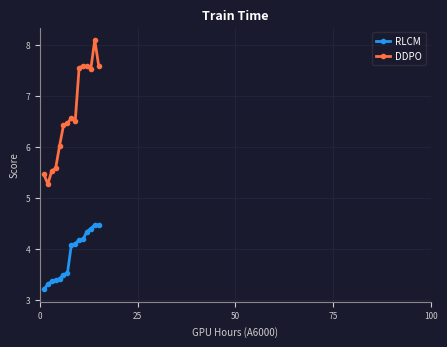

True or false: DDPO and RLCM intersect in this chart.

False